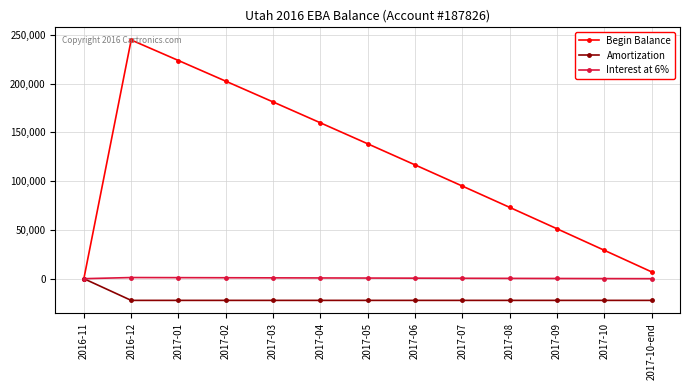

Is the value of Interest at 6% at 2016-12 greater than the value of Begin Balance at 2017-07?

No